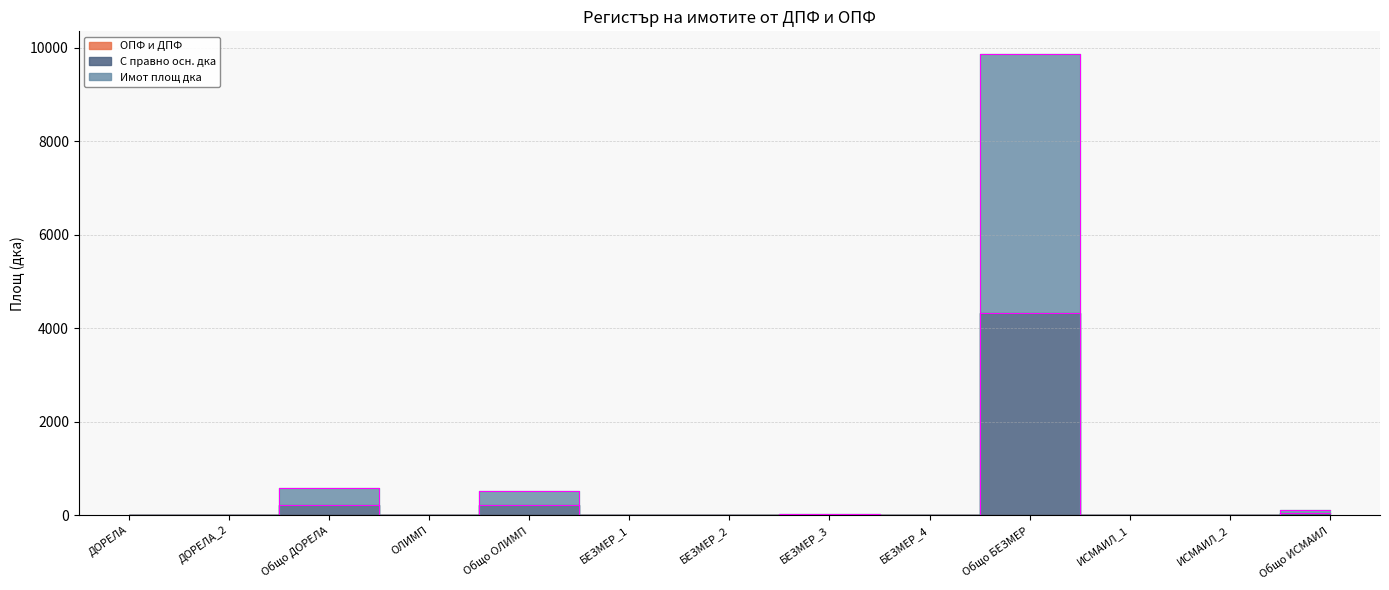

What is the label of the 9th point from the right?

Общо ОЛИМП